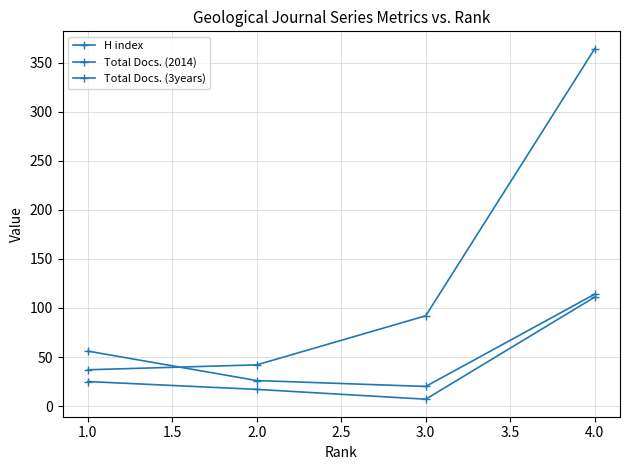

True or false: Total Docs. (2014) and H index intersect in this chart.

False